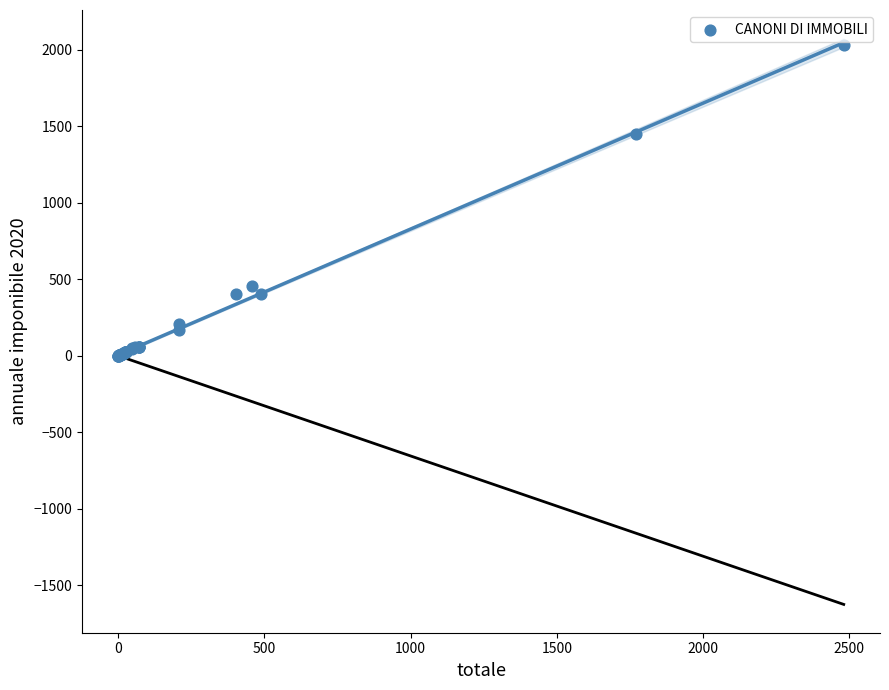

What Y value in the scatter plot is closest to 1015?

1447.9